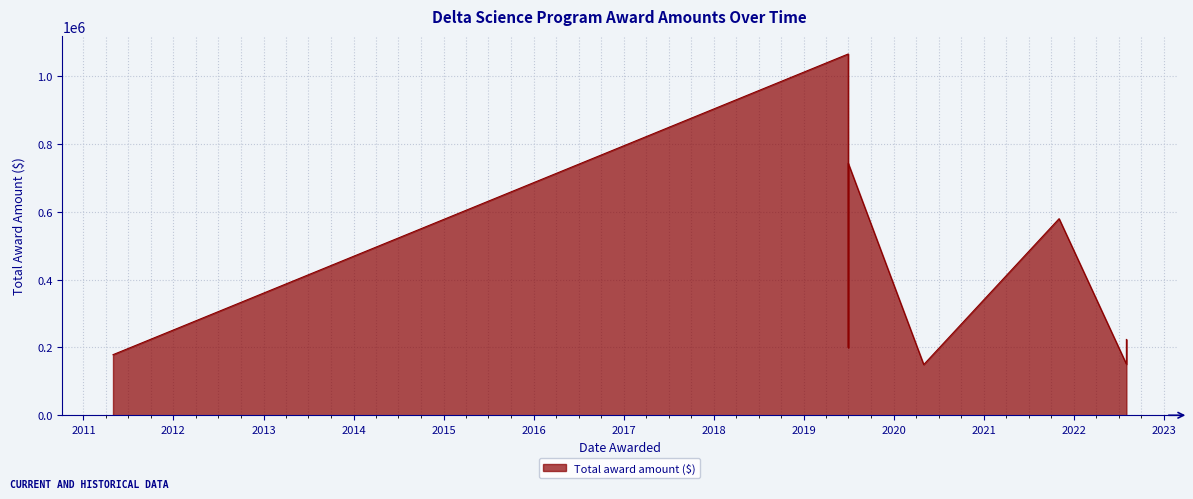

How many lines are shown in the chart?

1